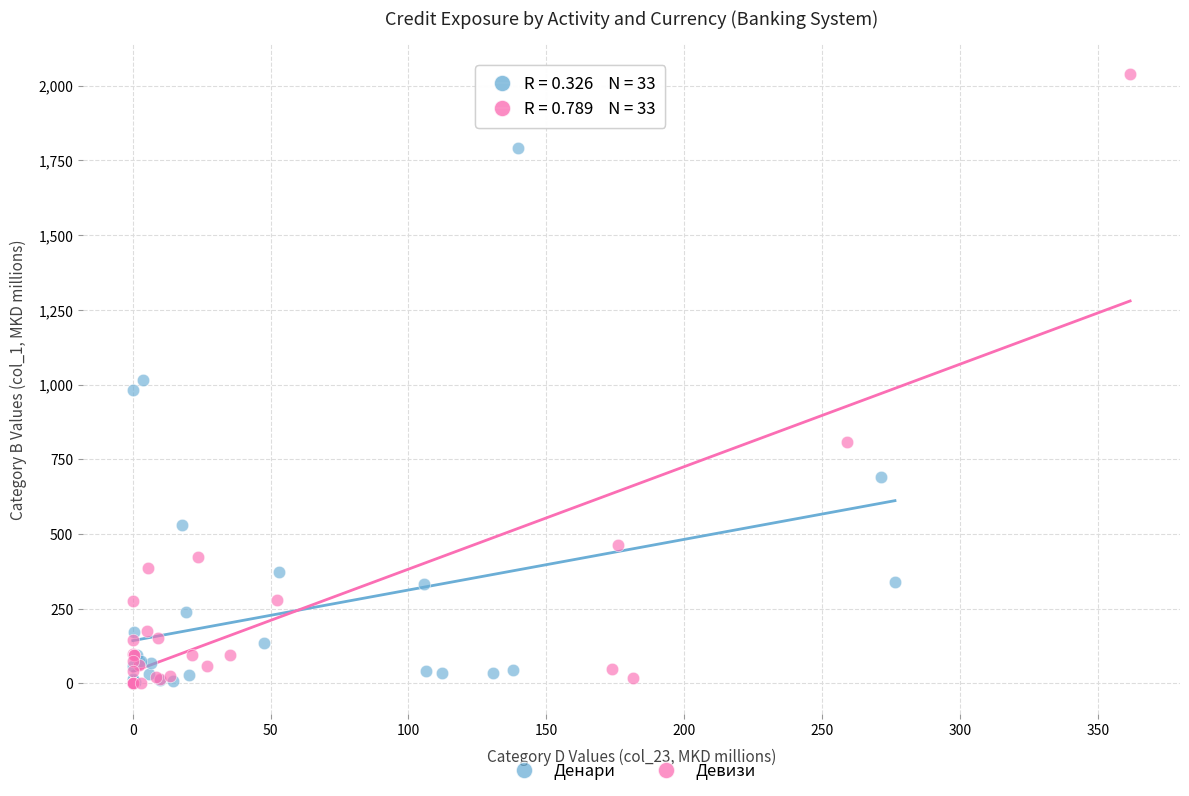

Which series reaches the maximum Y coordinate?

Девизи